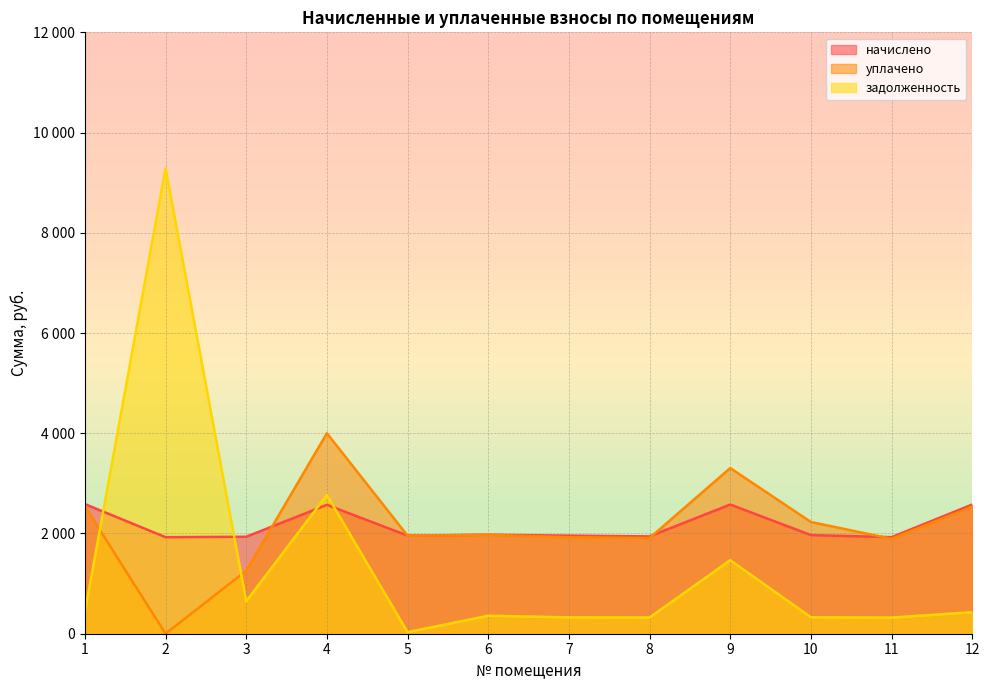

What are all the series names shown in the legend?

начислено, уплачено, задолженность